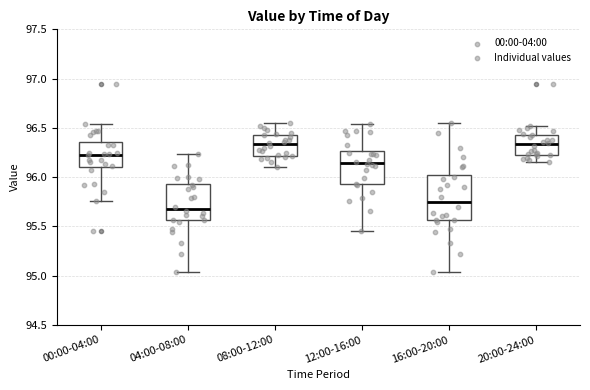

Reading left to right, read every box against the y-axis: the position of its median line, the range the box covers, and the ends of its whiskers. The values are not printed on the chart, so give them approximately, as read against the axis.

00:00-04:00: median 96.25, box 96.10 to 96.35, whiskers 95.75 to 96.55
04:00-08:00: median 95.70, box 95.55 to 95.95, whiskers 95.05 to 96.25
08:00-12:00: median 96.35, box 96.20 to 96.45, whiskers 96.10 to 96.55
12:00-16:00: median 96.15, box 95.95 to 96.25, whiskers 95.45 to 96.55
16:00-20:00: median 95.75, box 95.55 to 96.05, whiskers 95.05 to 96.55
20:00-24:00: median 96.35, box 96.25 to 96.45, whiskers 96.15 to 96.50